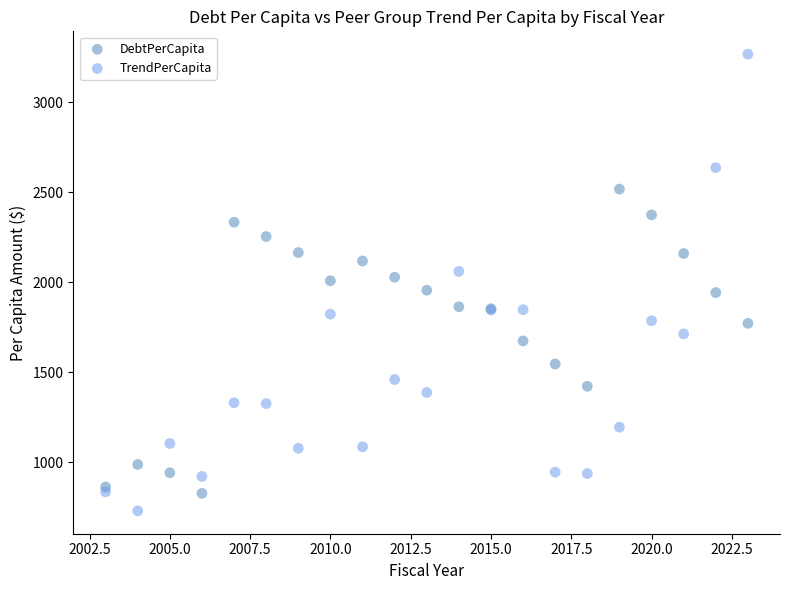

Which series has the largest Y range (max minus min)?

TrendPerCapita